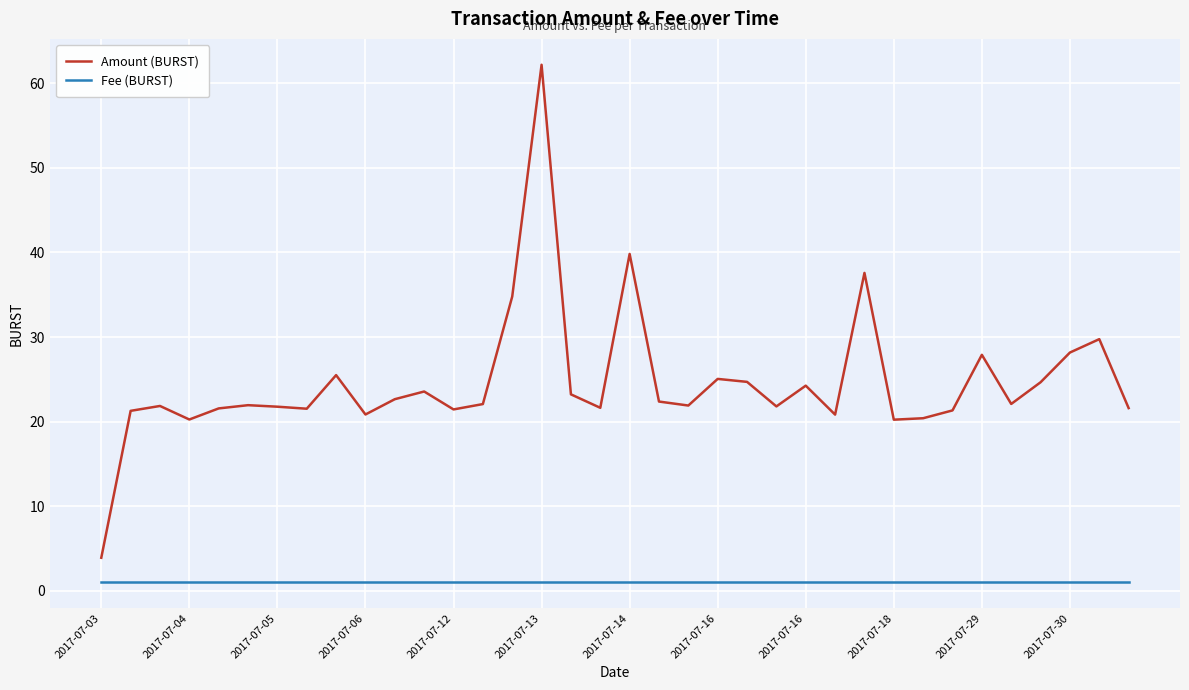

What is the difference between the maximum and minimum values in the Amount (BURST) series?

58.3